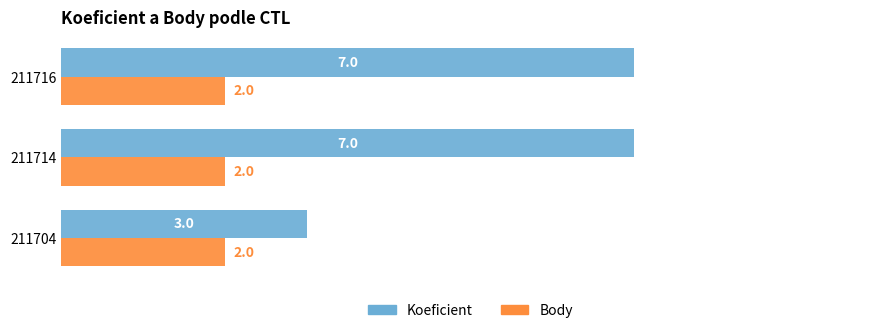

Between 211704 and 211714, which series saw the biggest shift?

Koeficient